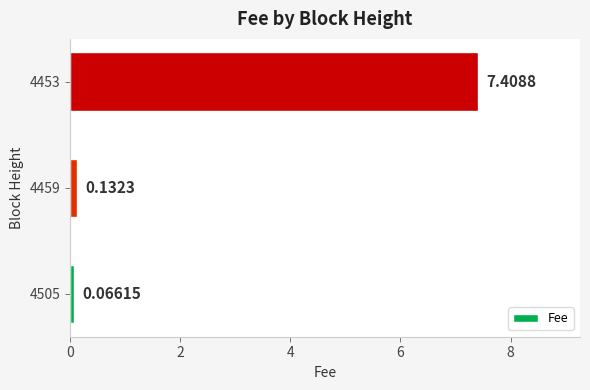

What is the difference between the values at 4505 and 4453?

7.3